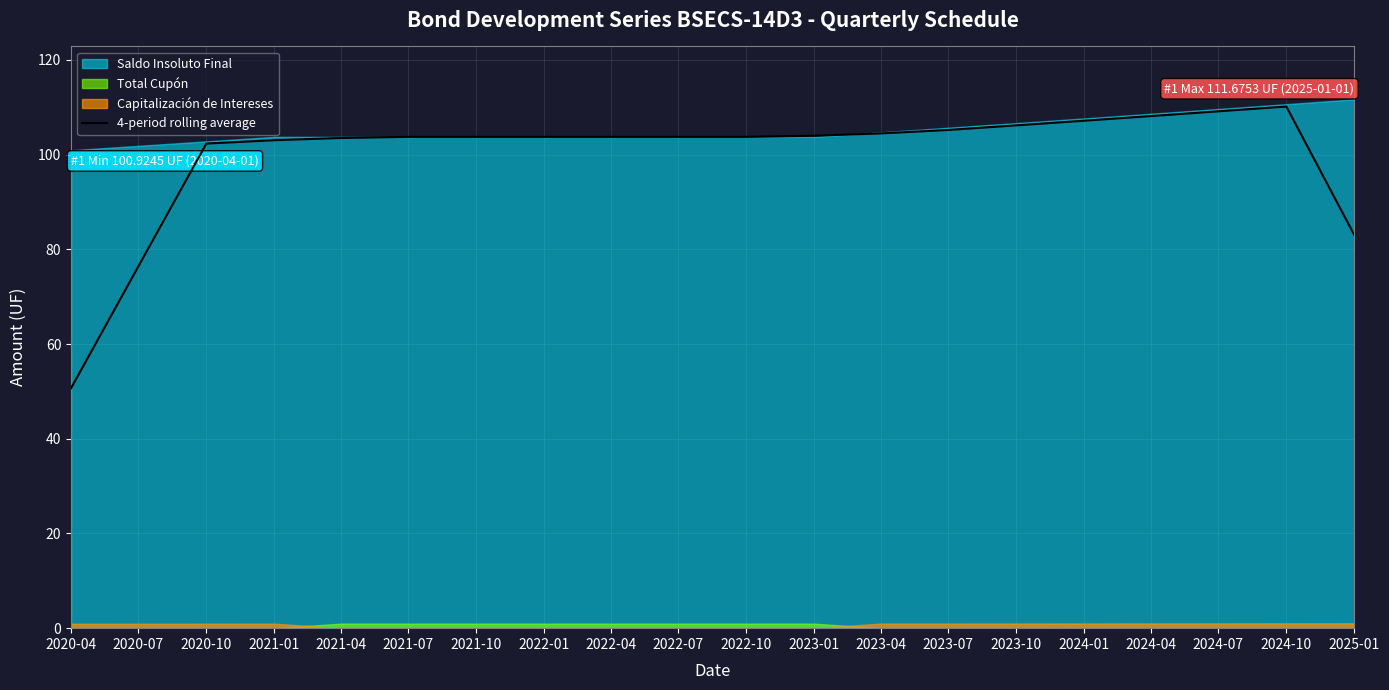

How many values exceed 103?

16